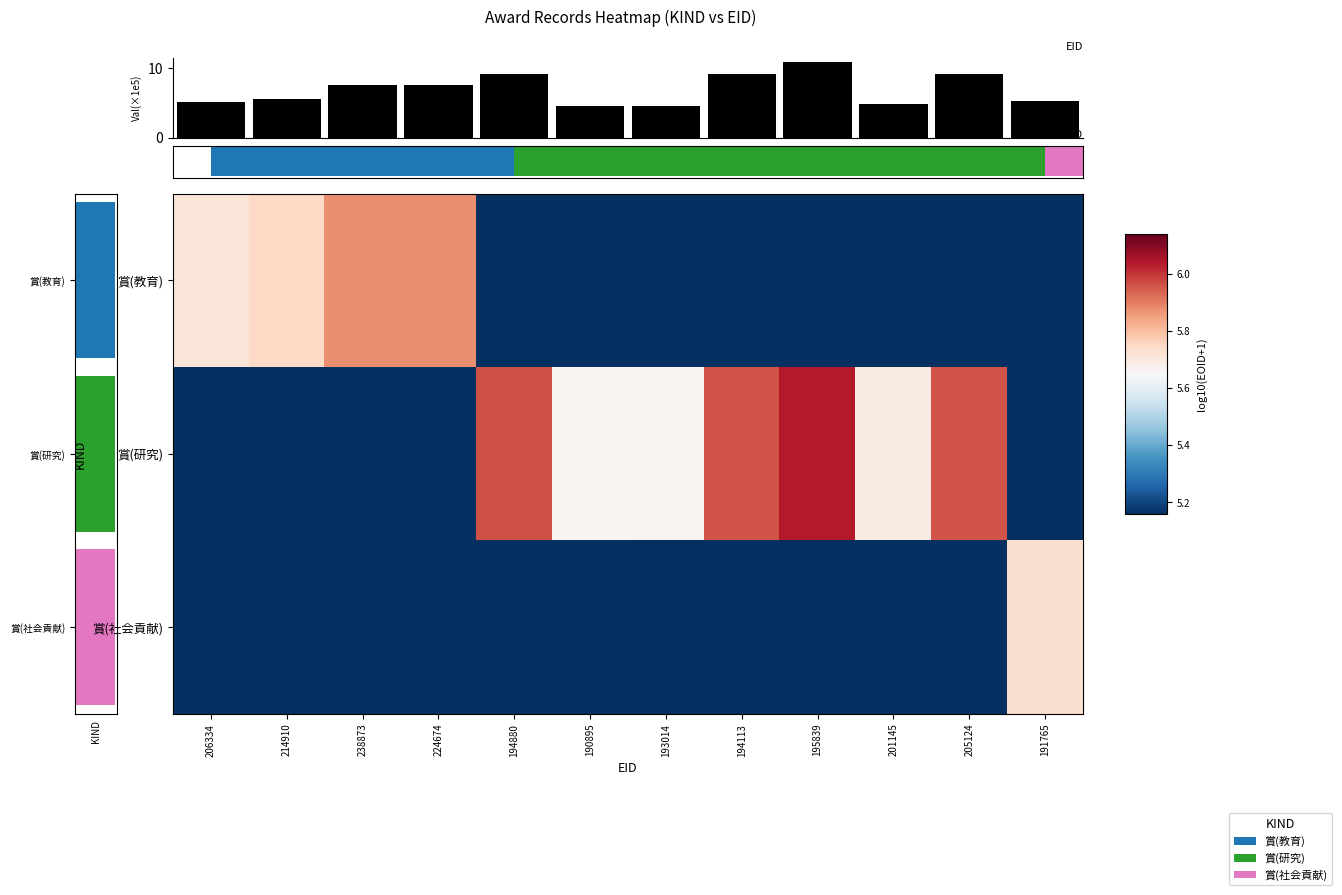

At which label does 賞(研究) first exceed 5?

194880